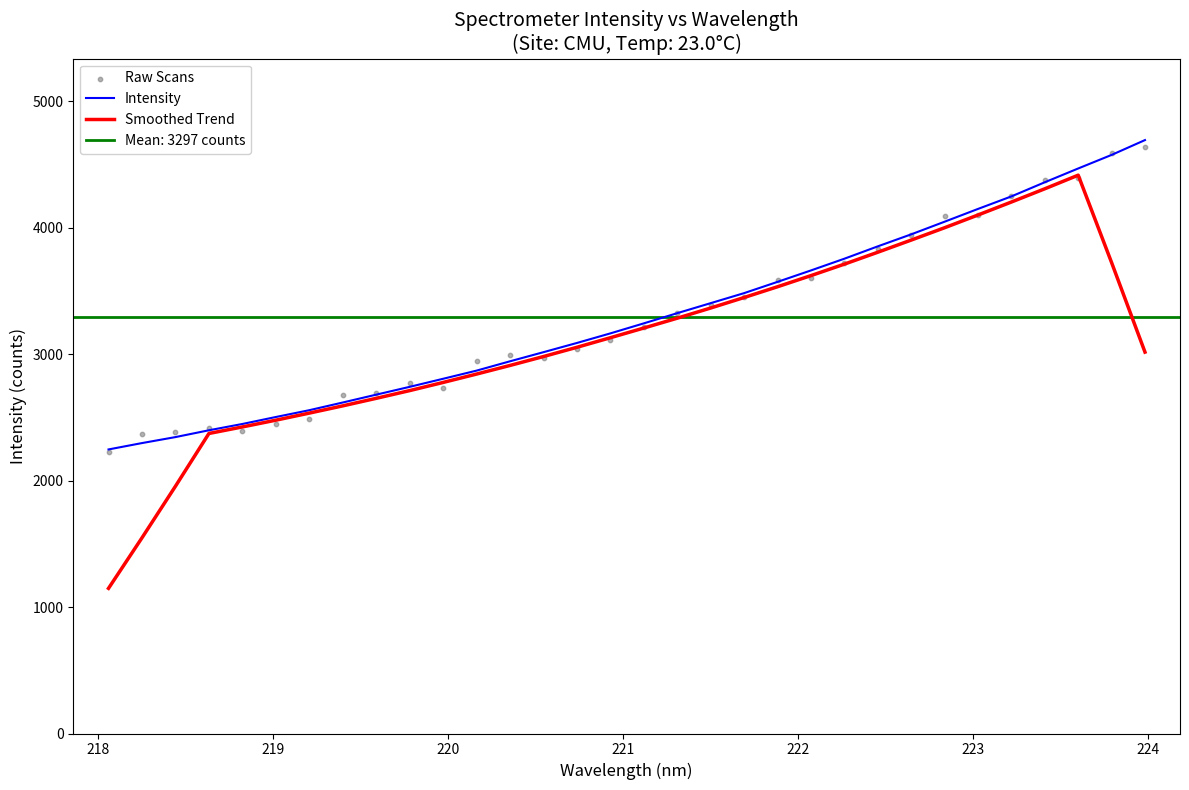

At how many categories does at least one series exceed 3839?

9